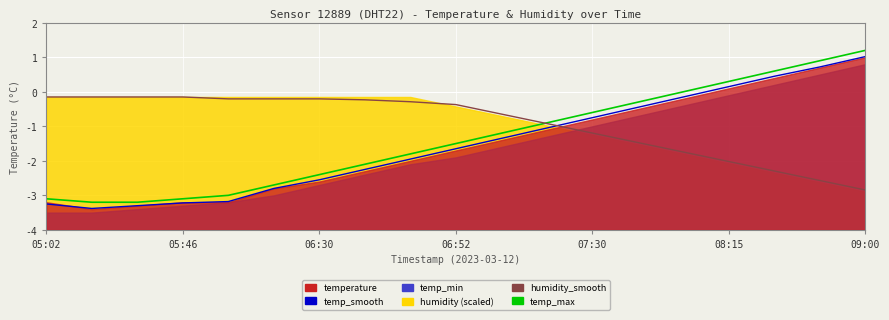

What is the spread (max minus min) of values at 08:15?

2.3